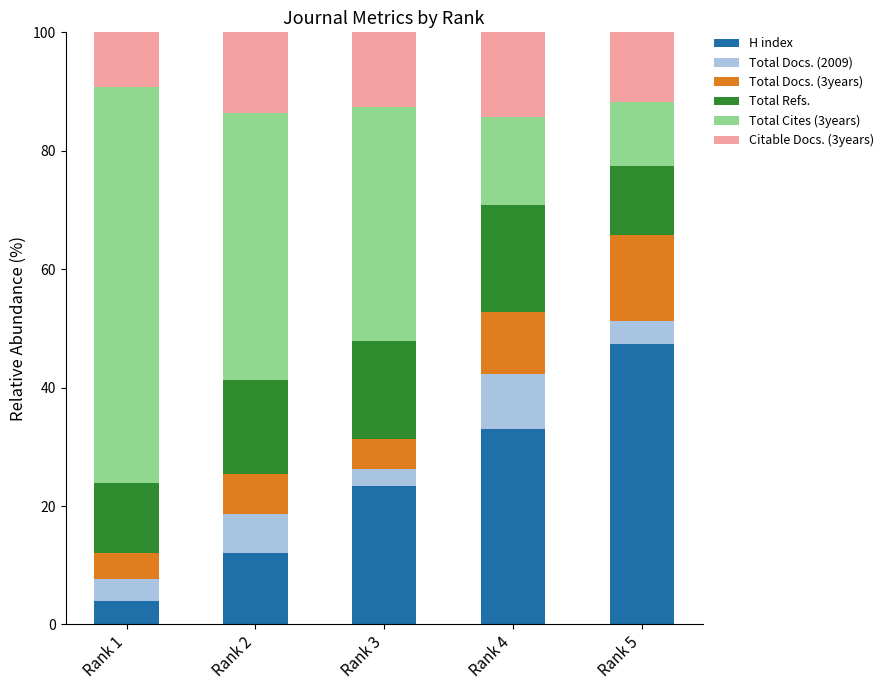

What is the total value across all series at Rank 2?

100.0